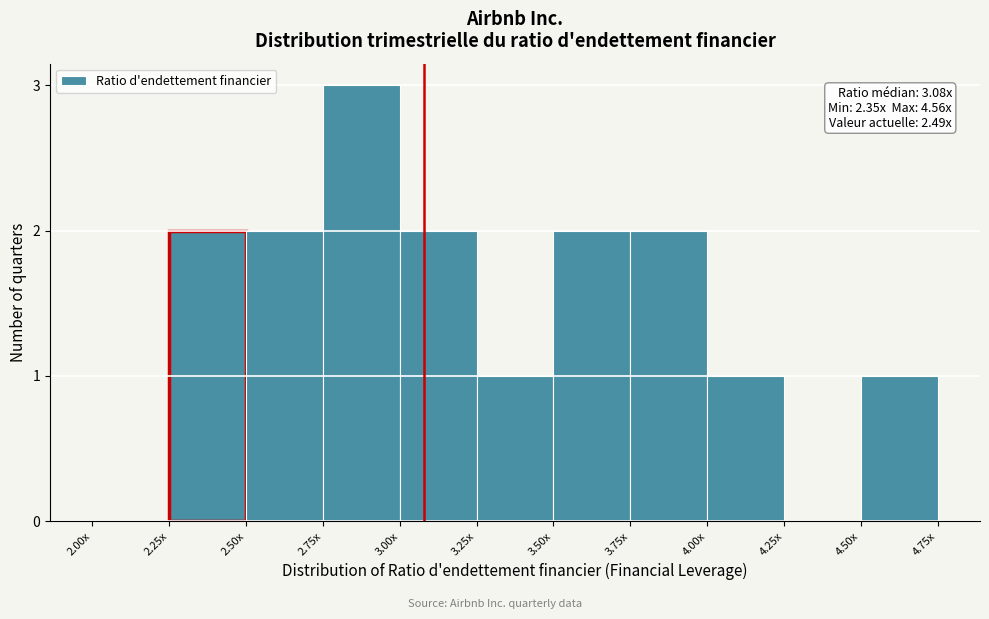

Reading left to right, transcribe all the data shown in this chart.

2.00x=0	2.25x=2	2.50x=2	2.75x=3	3.00x=2	3.25x=1	3.50x=2	3.75x=2	4.00x=1	4.25x=0	4.50x=1